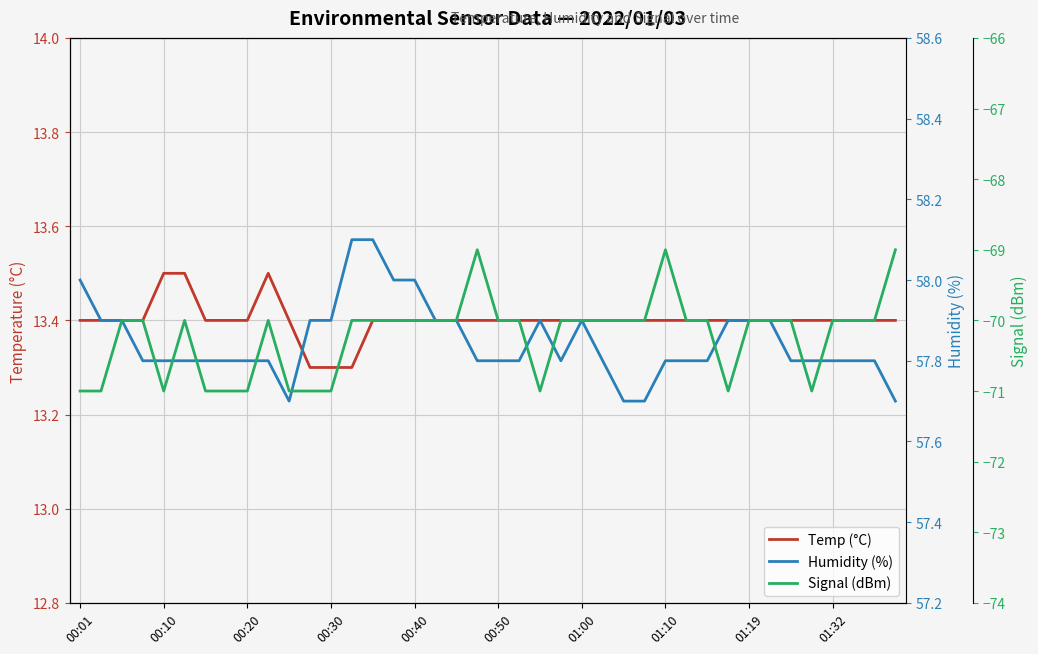

What is the difference between the maximum and minimum values in the Temp (°C) series?

0.2